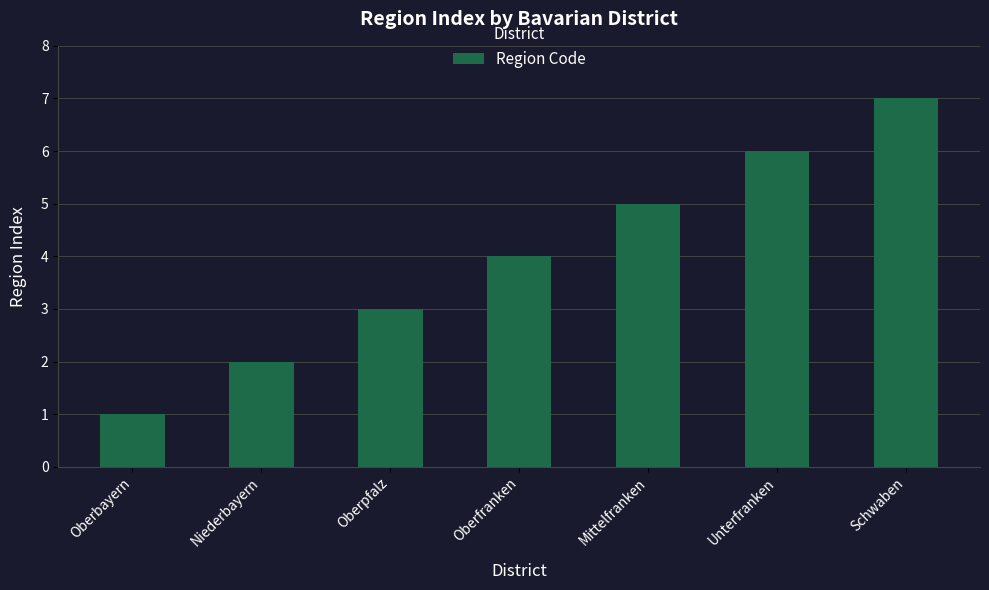

What is the label of the 3rd bar from the right?

Mittelfranken